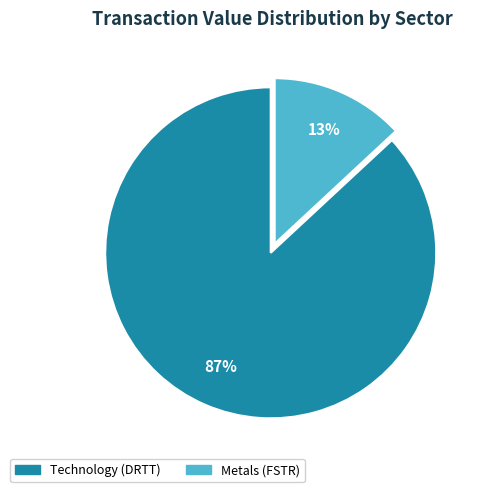

Between Technology (DRTT) and Metals (FSTR), which is larger?

Technology (DRTT)